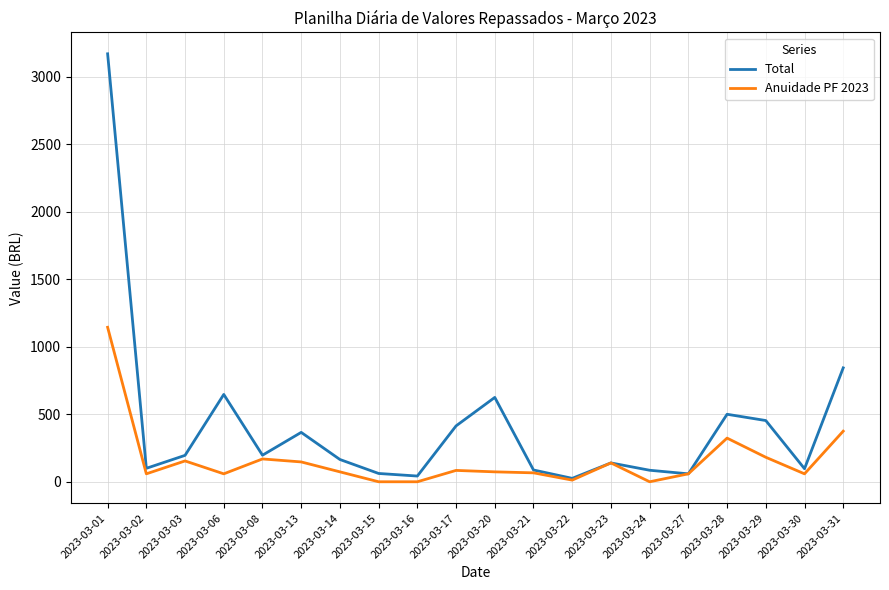

Does the chart have visible grid lines?

Yes